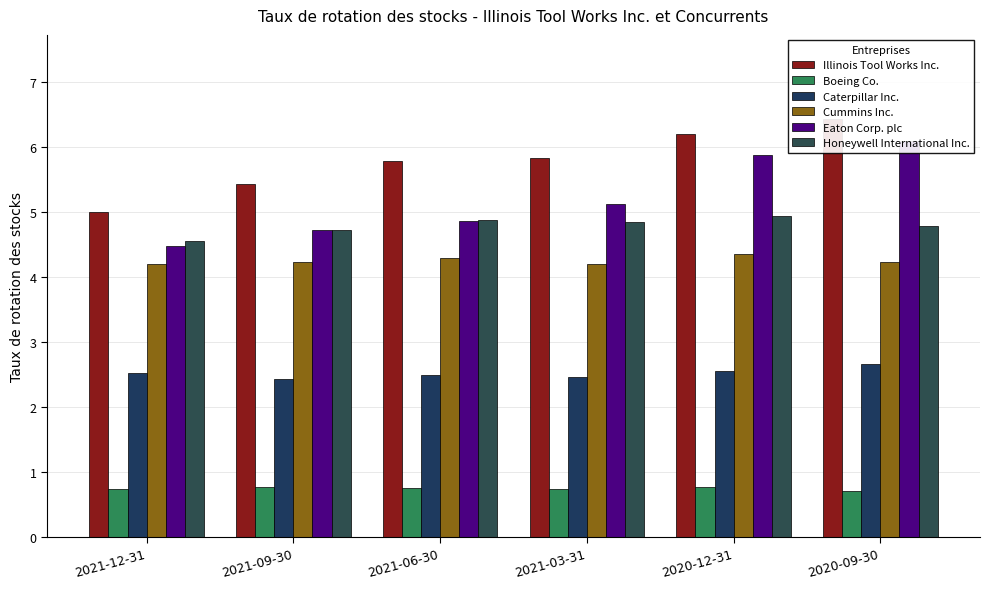

Reading left to right, what are all the values shown in this chart?

Illinois Tool Works Inc.: 5.0	5.4	5.8	5.8	6.2	6.4
Boeing Co.: 0.8	0.8	0.8	0.7	0.8	0.7
Caterpillar Inc.: 2.5	2.4	2.5	2.5	2.5	2.7
Cummins Inc.: 4.2	4.2	4.3	4.2	4.4	4.2
Eaton Corp. plc: 4.5	4.7	4.9	5.1	5.9	6.1
Honeywell International Inc.: 4.5	4.7	4.9	4.8	4.9	4.8